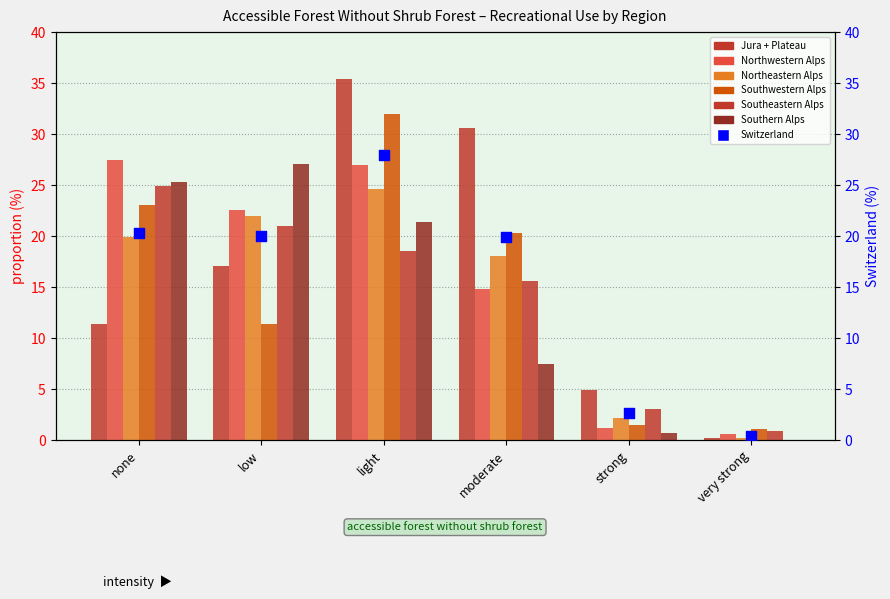

What is the total value across all series at very strong?

3.0